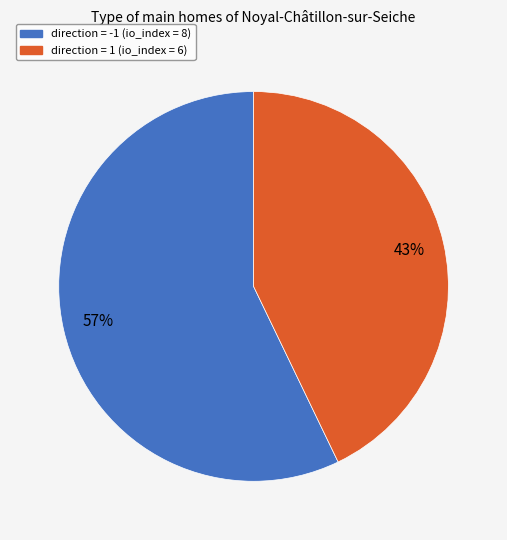

How many segments does this pie chart have?

2